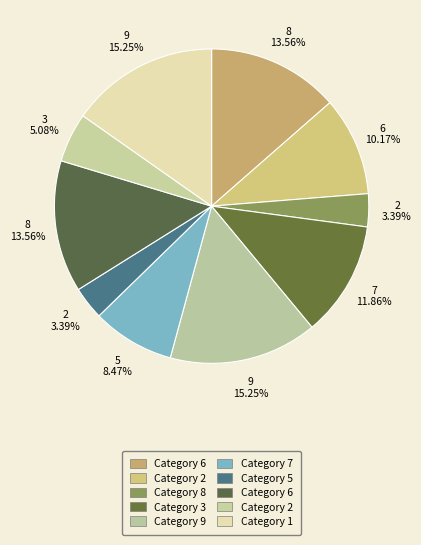

How many segments does this pie chart have?

10